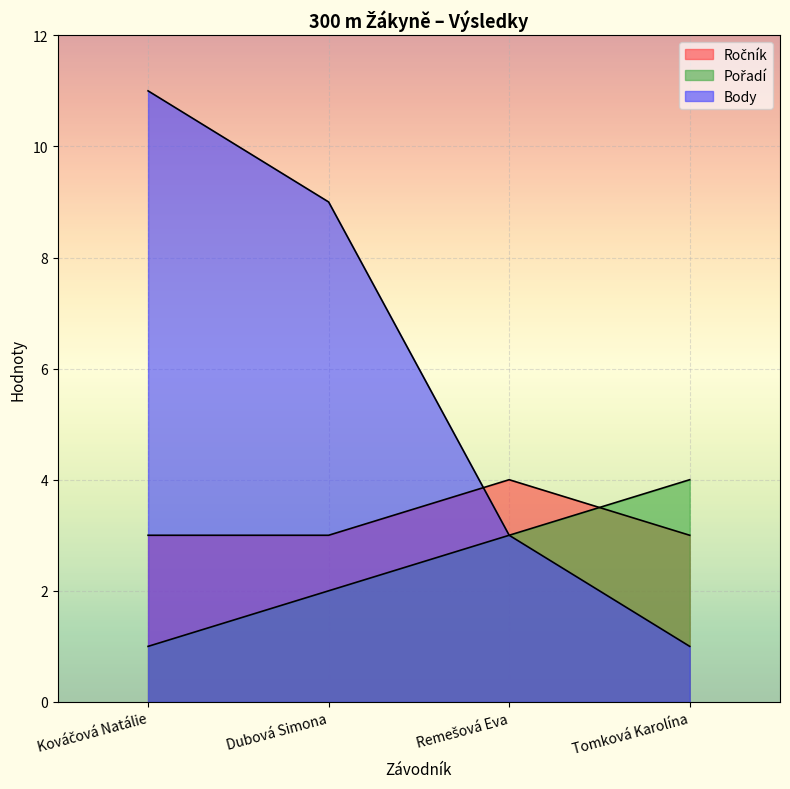

What are all the series names shown in the legend?

Ročník, Pořadí, Body